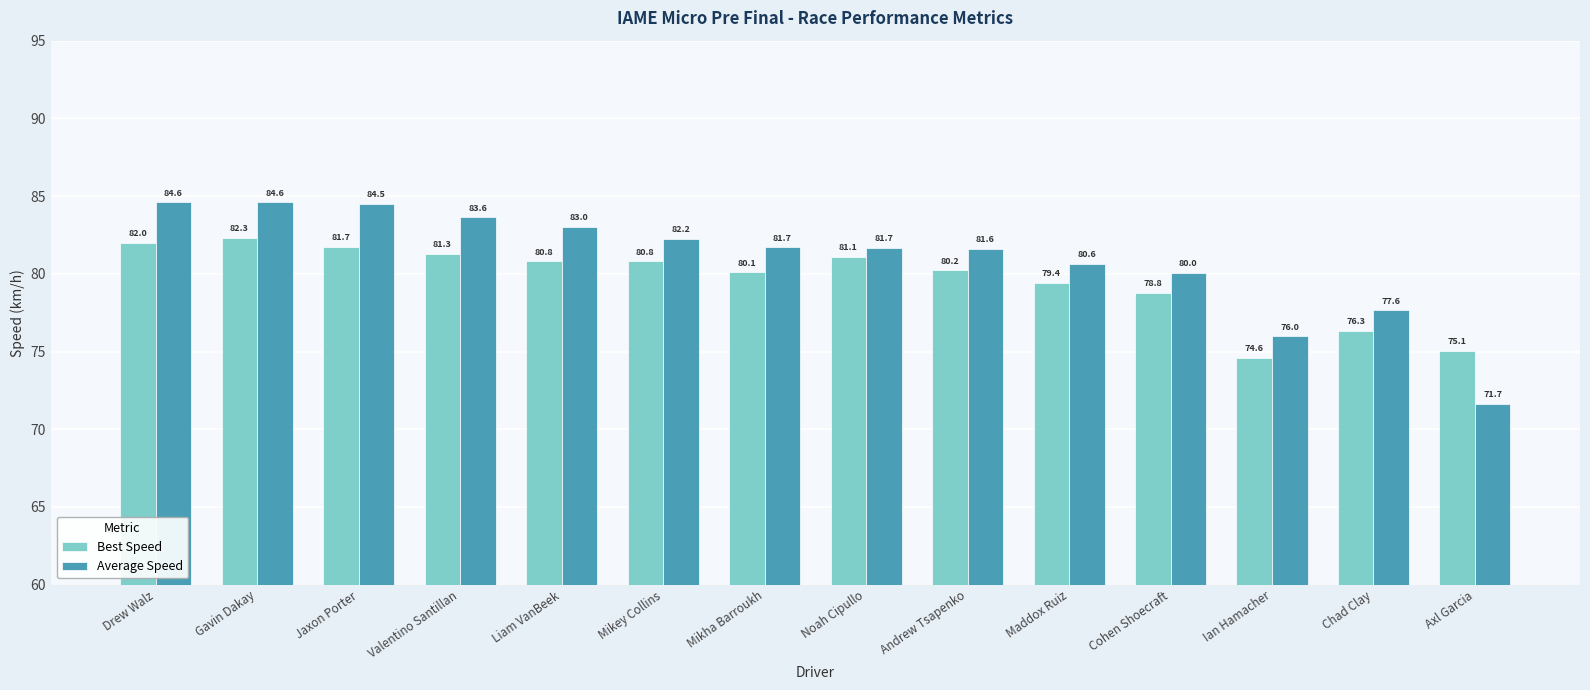

Where does the Best Speed series first go above 80?

Drew Walz